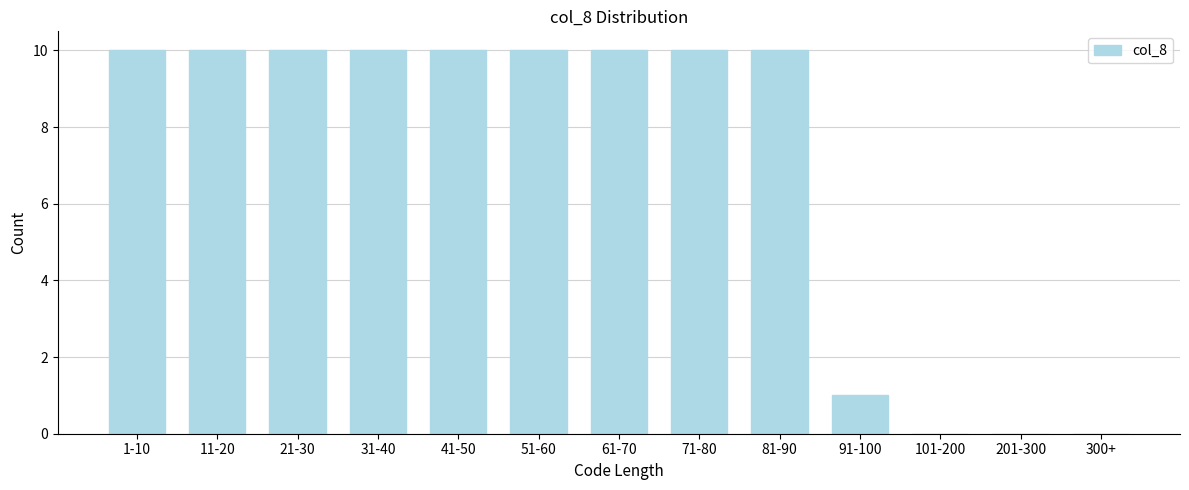

Reading right to left, what are all the values shown in this chart?

300+=0	201-300=0	101-200=0	91-100=1	81-90=10	71-80=10	61-70=10	51-60=10	41-50=10	31-40=10	21-30=10	11-20=10	1-10=10